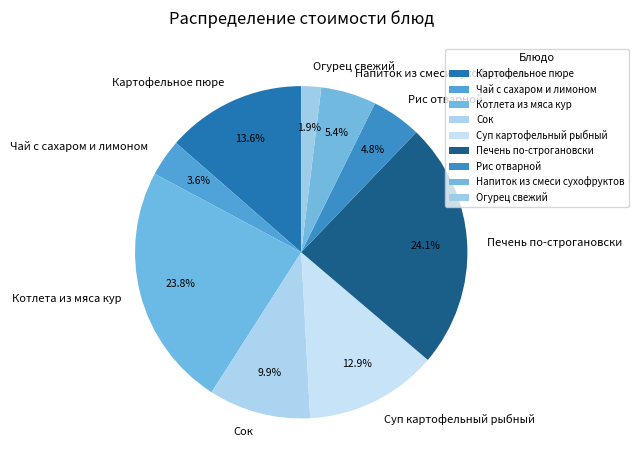

Do Котлета из мяса кур and Сок together represent more than half of the pie?

No